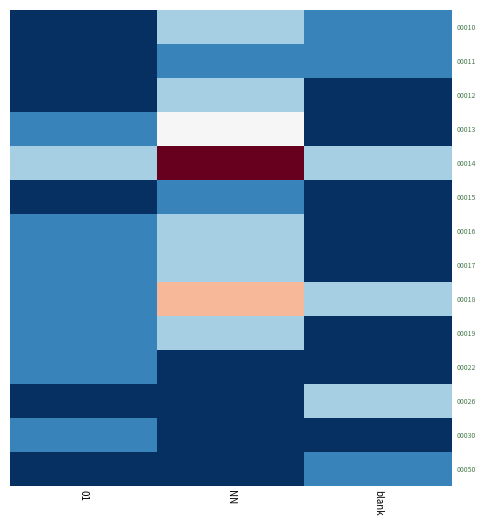

Which has a higher value, blank or NN?

NN